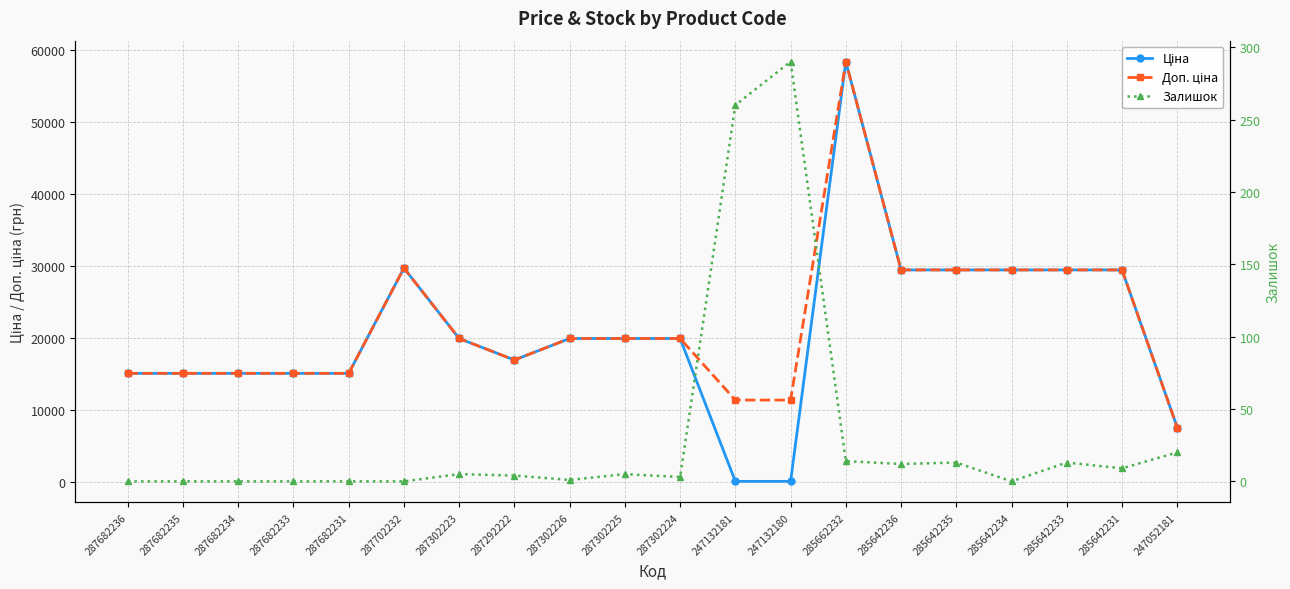

How many interior local peaks does the Залишок series have?

5